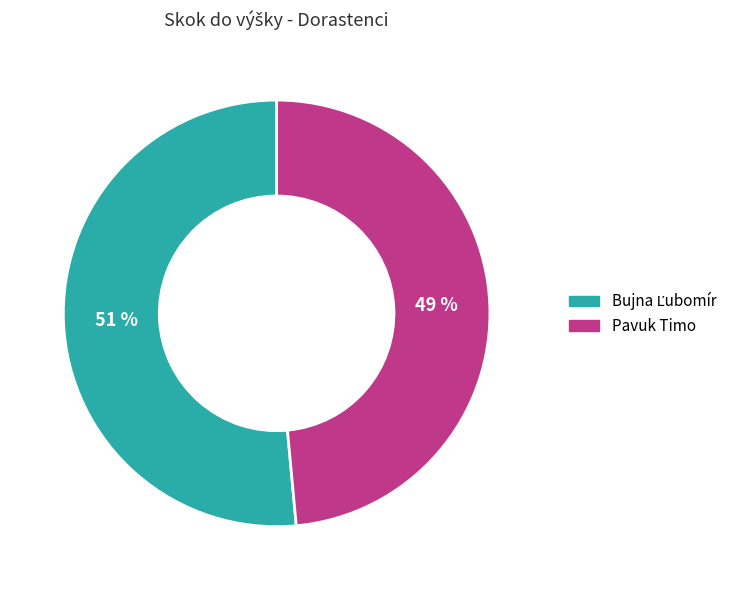

Is Pavuk Timo the majority of the pie?

No